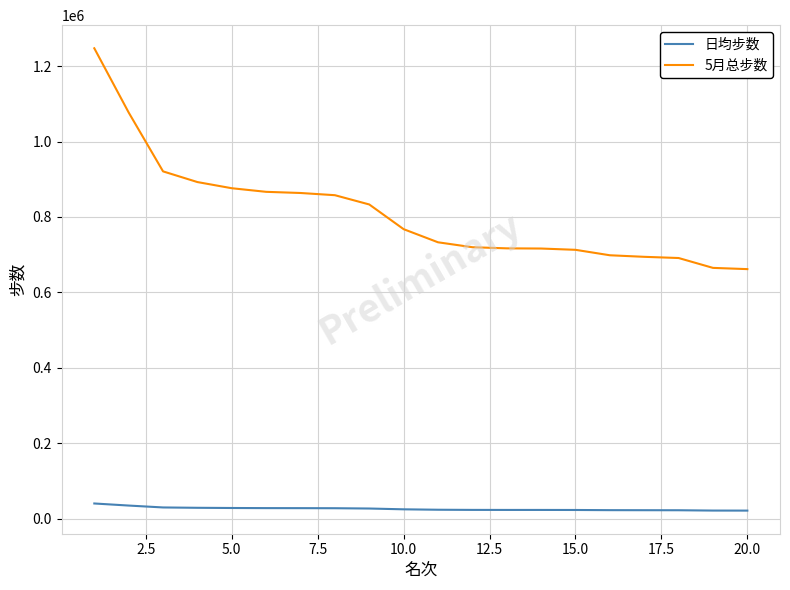

Which series has the largest total across all categories?

5月总步数